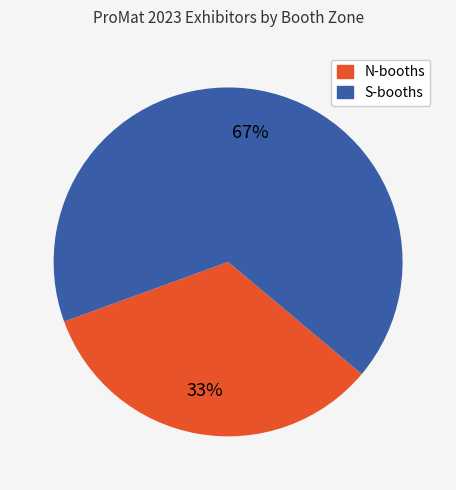

Is there any slice that represents more than half of the pie?

Yes